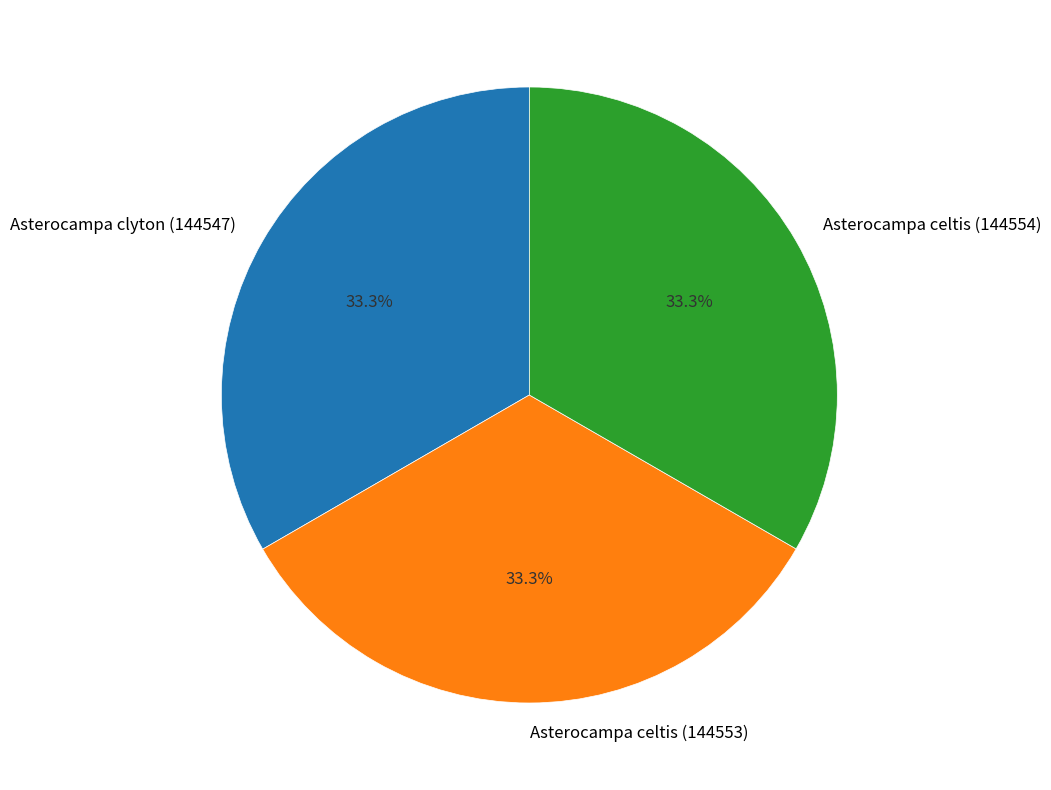

Does Asterocampa clyton (144547) account for over 50% of the chart?

No